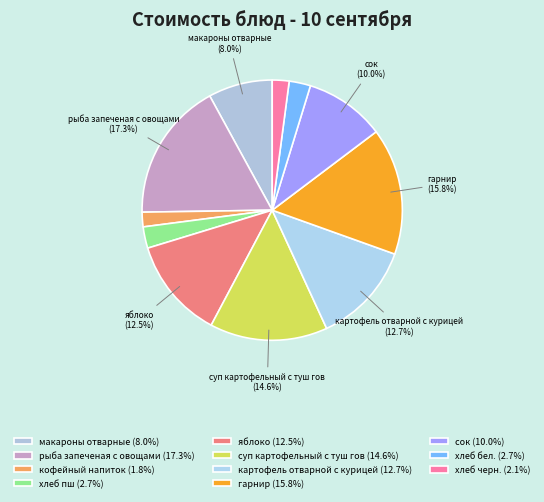

How many slices are in this pie chart?

11